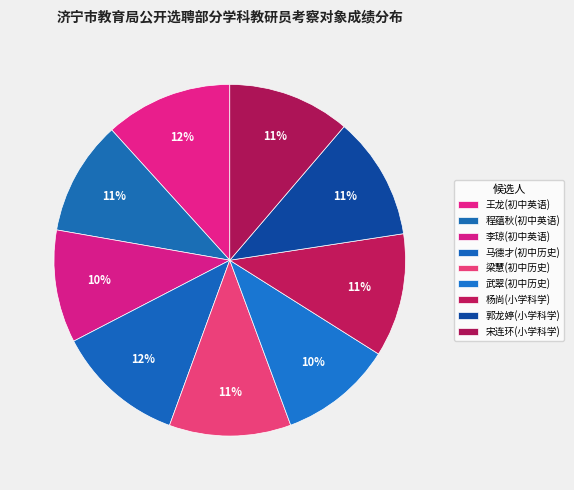

Is there a majority slice in this chart?

No